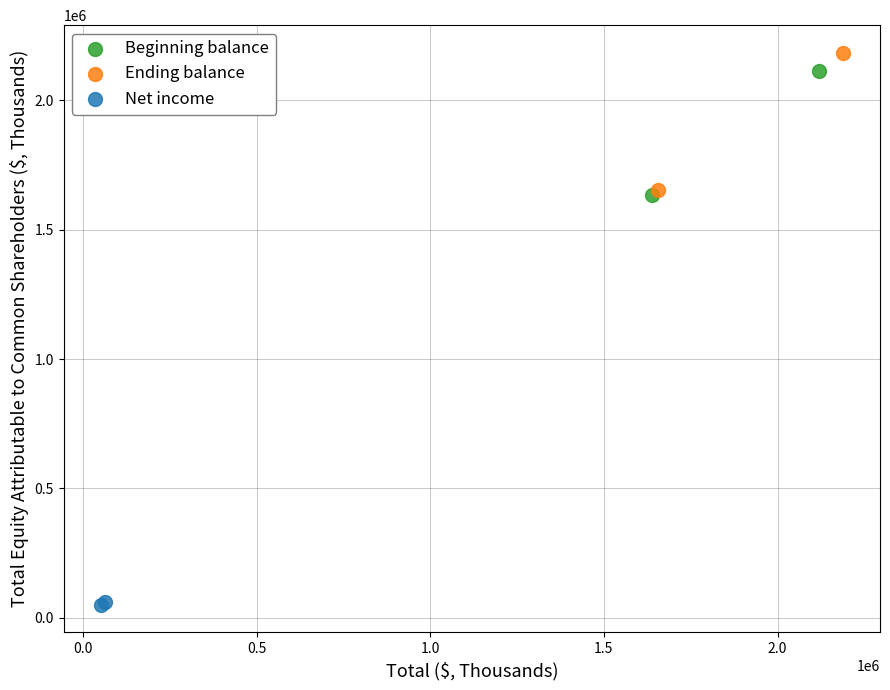

Which series has the largest Y range (max minus min)?

Ending balance